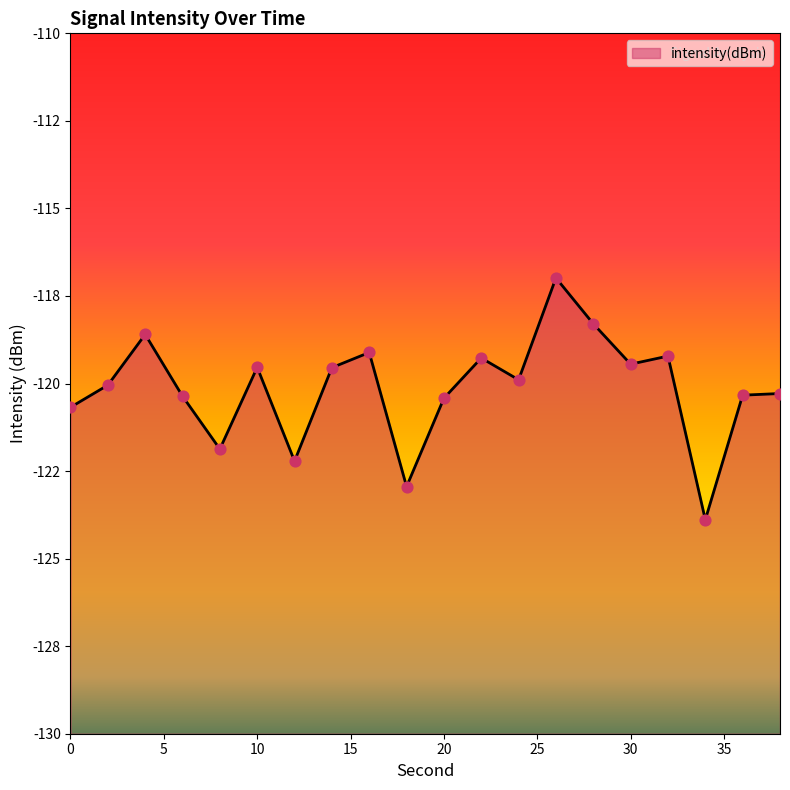

Which has a higher value, 32 or 36?

32